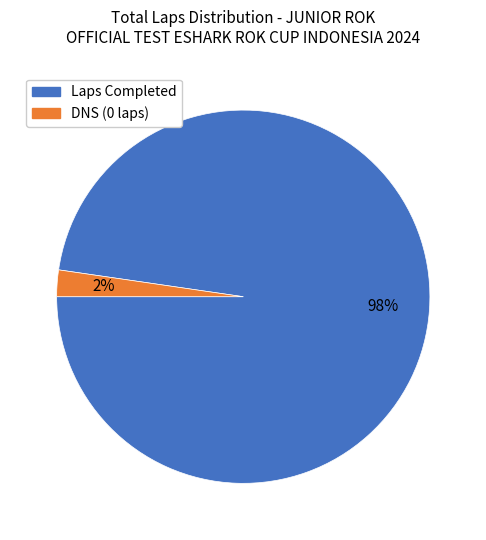

Is there a majority slice in this chart?

Yes